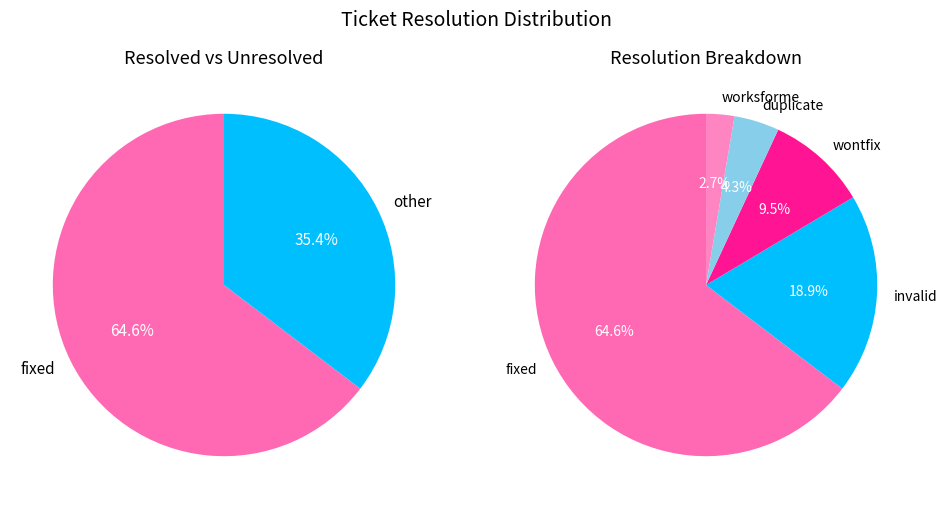

What percentage is the invalid slice, to the nearest percent?

19%